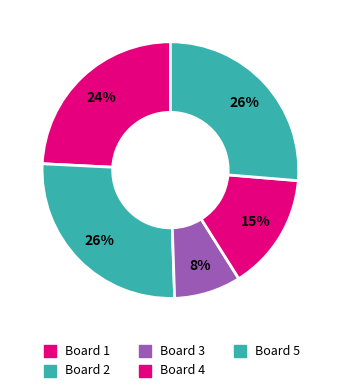

How many segments does this pie chart have?

5